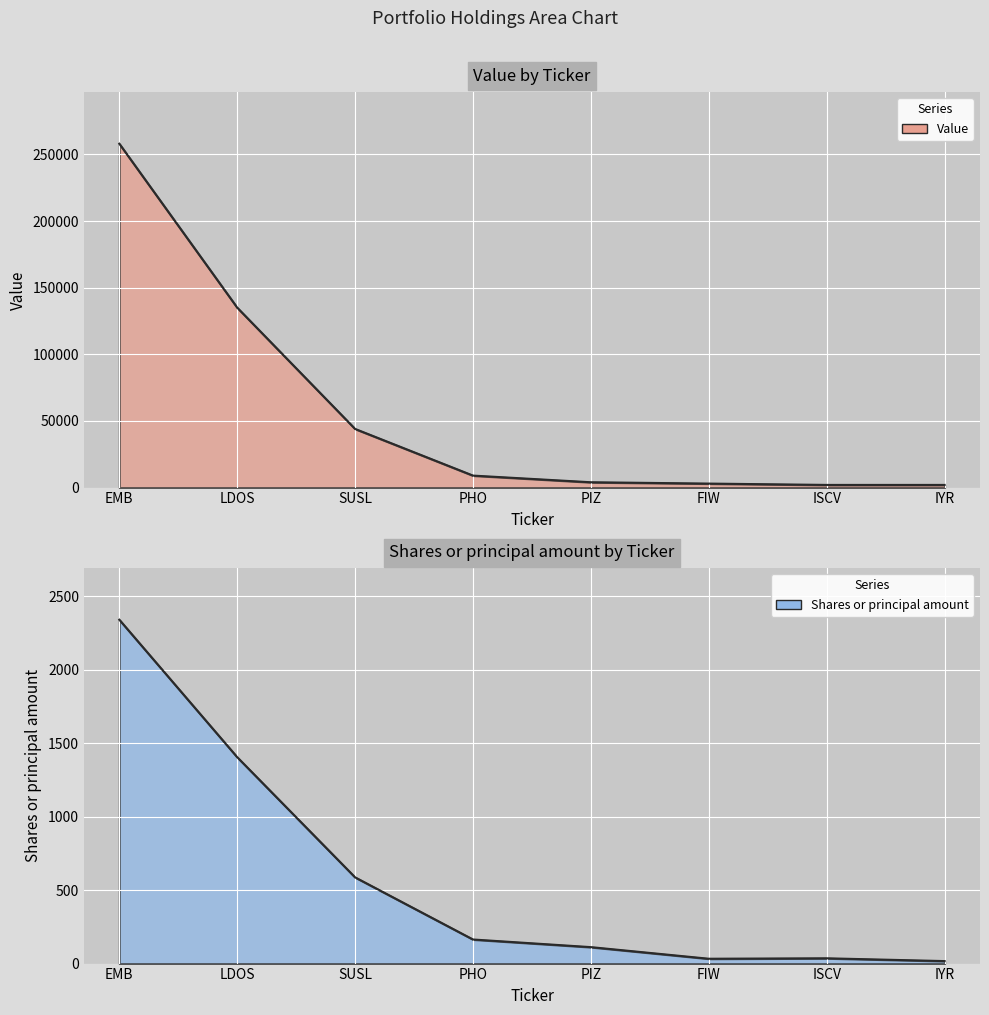

True or false: Value and Shares or principal amount intersect in this chart.

False